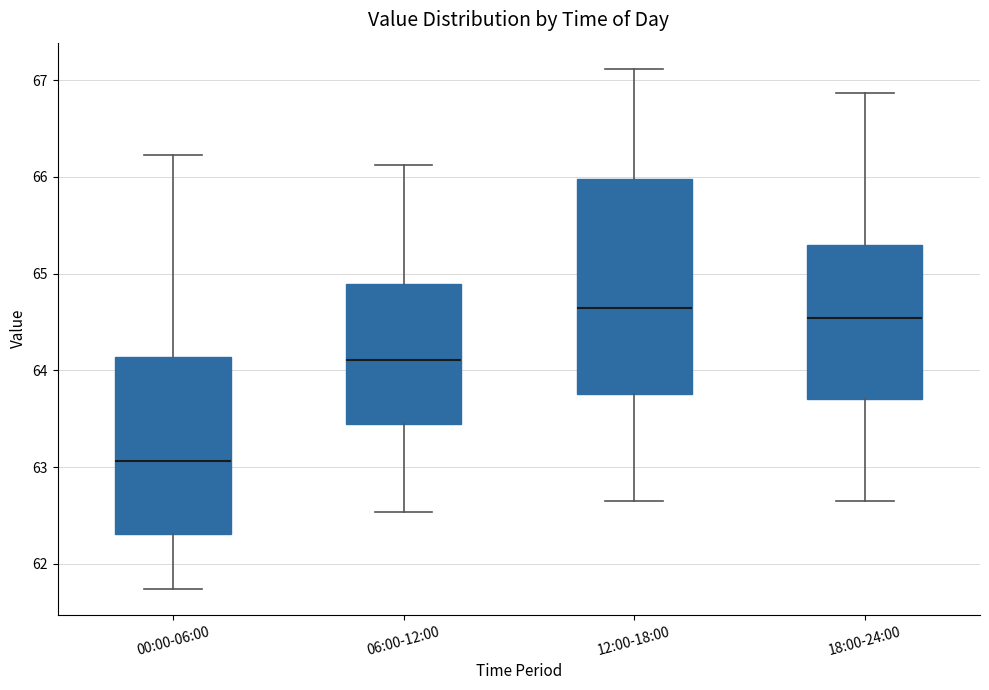

Comparing the boxes themselves (not the whiskers), which one is the tallest?

12:00-18:00